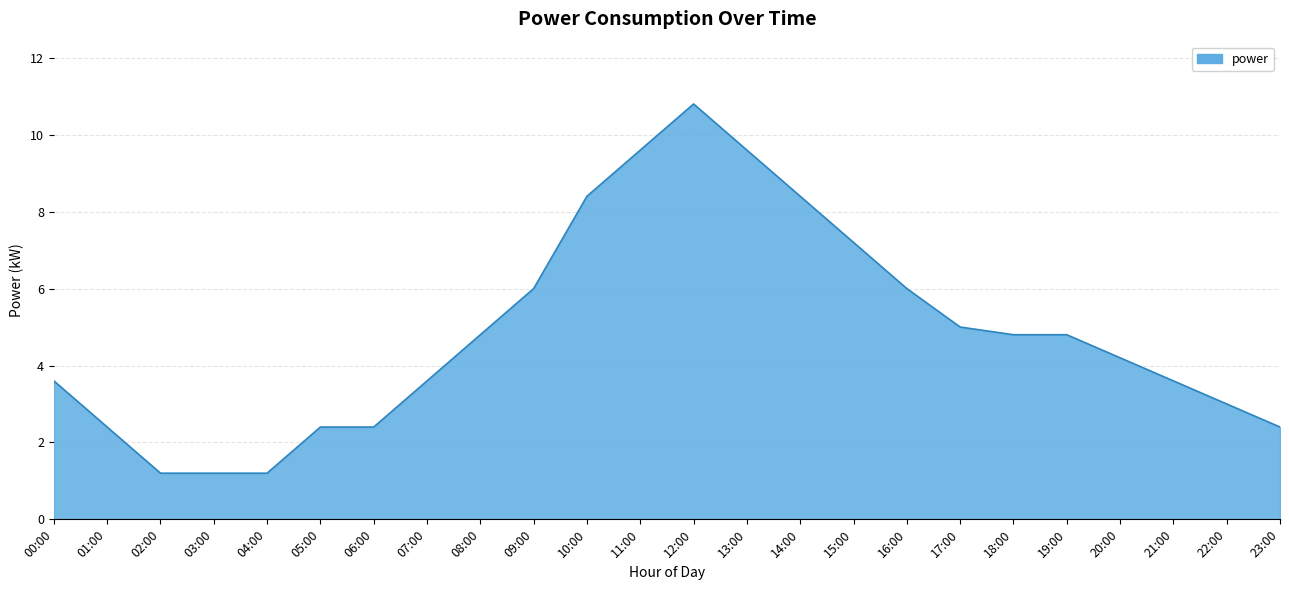

What is the difference between the second highest and second lowest values?

8.4